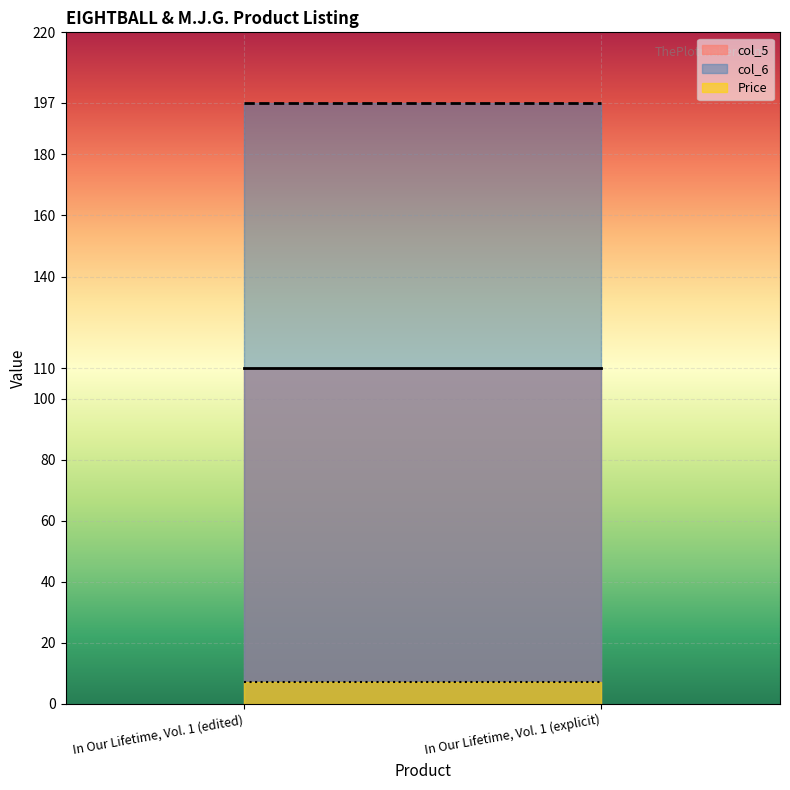

What is the sum of all col_6 values?

394.0